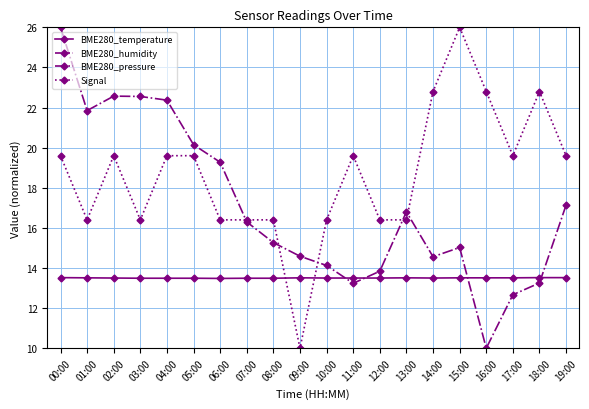

What is the label of the 17th point from the right?

03:00